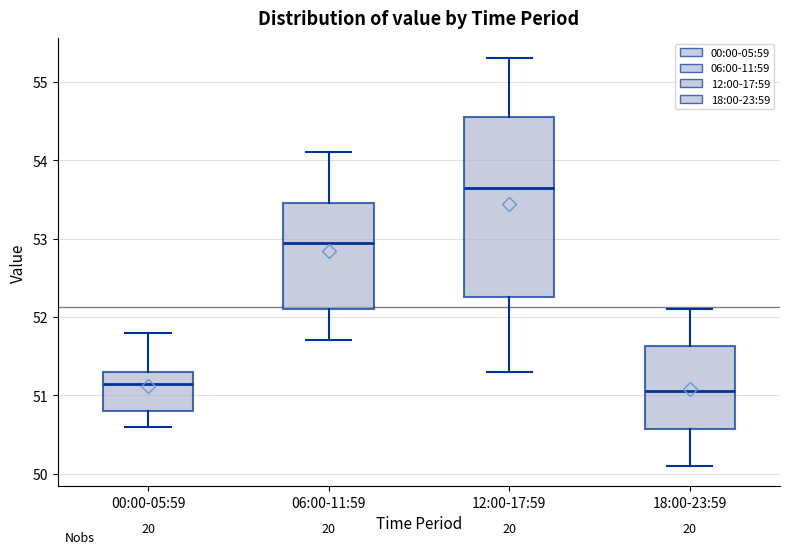

Reading left to right, transcribe this box plot: for each box, give where its median line is, the range the box spans, and where its two whiskers end, as read against the y-axis. The values are not printed on the chart, so give them approximately, as read against the axis.

00:00-05:59: median 51.2, box 50.8 to 51.3, whiskers 50.6 to 51.8
06:00-11:59: median 53.0, box 52.1 to 53.5, whiskers 51.7 to 54.1
12:00-17:59: median 53.7, box 52.3 to 54.6, whiskers 51.3 to 55.3
18:00-23:59: median 51.1, box 50.6 to 51.6, whiskers 50.1 to 52.1